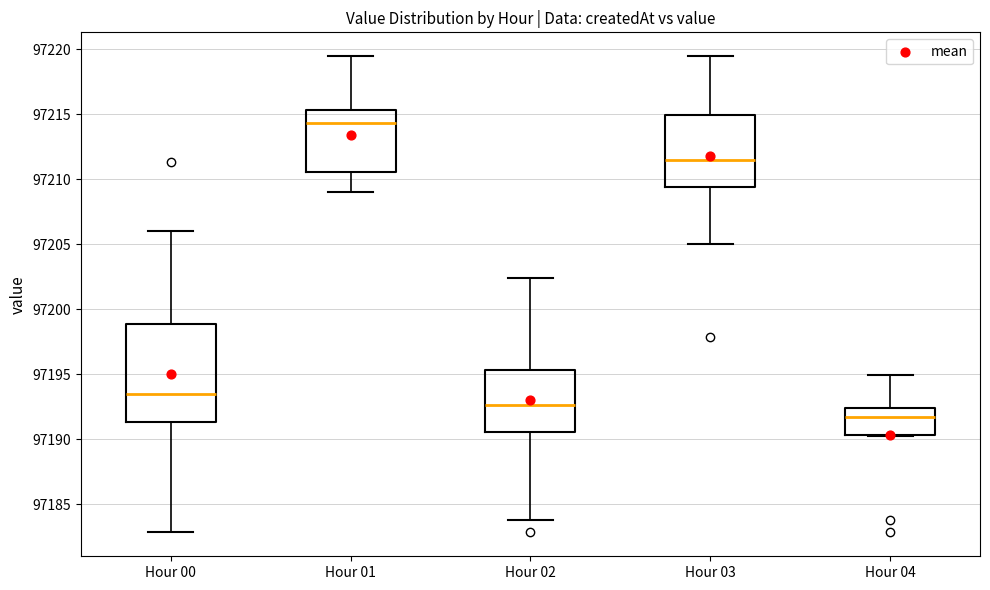

Reading left to right, read every box against the y-axis: the position of its median line, the range the box covers, and the ends of its whiskers. The values are not printed on the chart, so give them approximately, as read against the axis.

Hour 00: median 97193.5, box 97191.5 to 97199.0, whiskers 97183.0 to 97206.0
Hour 01: median 97214.5, box 97210.5 to 97215.5, whiskers 97209.0 to 97219.5
Hour 02: median 97192.5, box 97190.5 to 97195.5, whiskers 97184.0 to 97202.5
Hour 03: median 97211.5, box 97209.5 to 97215.0, whiskers 97205.0 to 97219.5
Hour 04: median 97191.5, box 97190.5 to 97192.5, whiskers 97190.5 to 97195.0